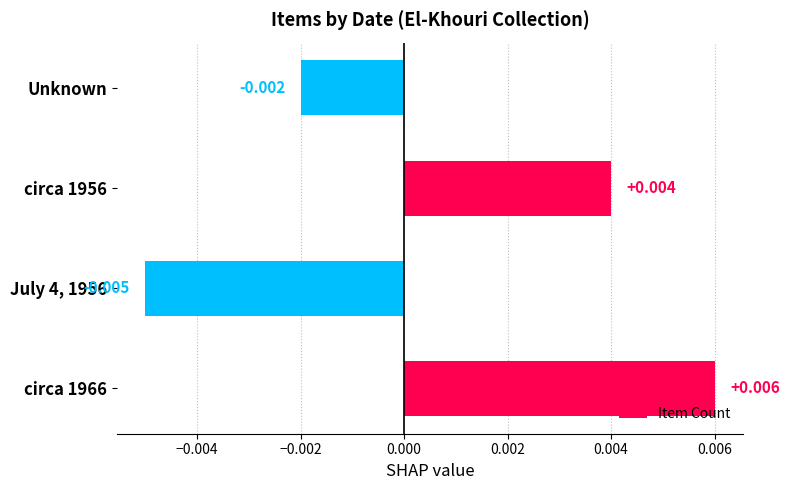

Rank the categories by value from lowest to highest.

July 4, 1956, Unknown, circa 1956, circa 1966